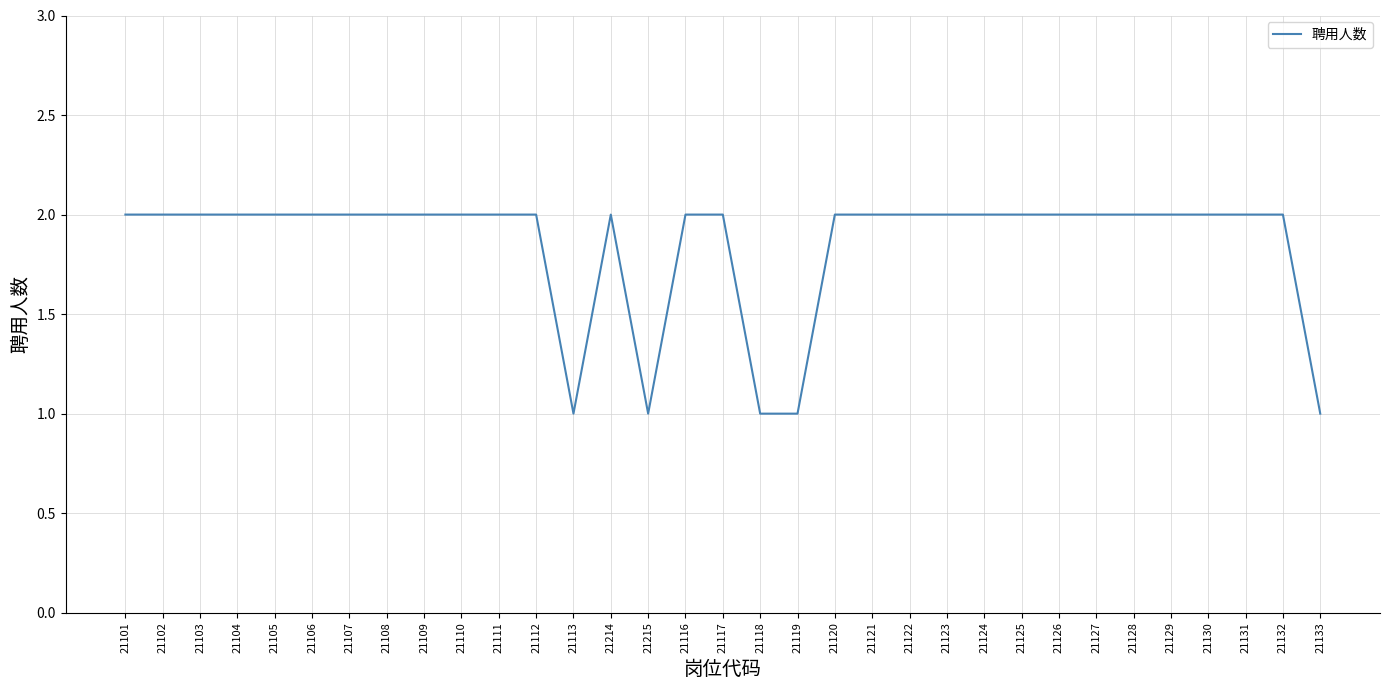

Reading left to right, list all the values displayed in this chart.

2	2	2	2	2	2	2	2	2	2	2	2	1	2	1	2	2	1	1	2	2	2	2	2	2	2	2	2	2	2	2	2	1